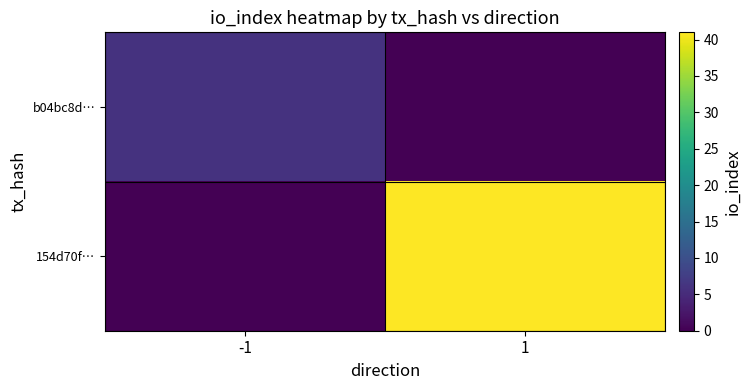

At -1, list the series in order from smallest to largest.

154d70f…, b04bc8d…